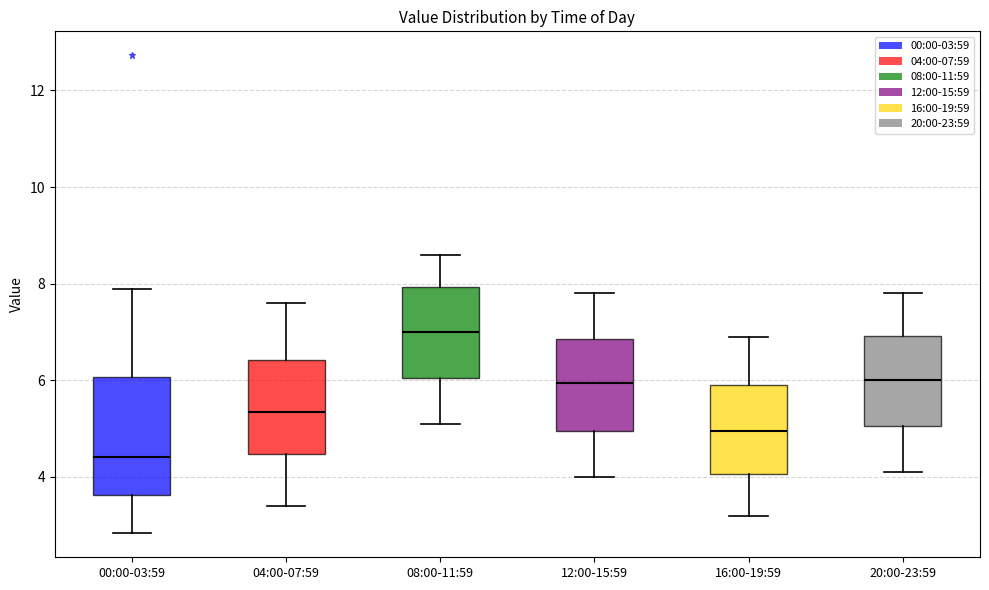

Reading left to right, read every box against the y-axis: the position of its median line, the range the box covers, and the ends of its whiskers. The values are not printed on the chart, so give them approximately, as read against the axis.

00:00-03:59: median 4.4, box 3.6 to 6.0, whiskers 2.8 to 8.0
04:00-07:59: median 5.4, box 4.4 to 6.4, whiskers 3.4 to 7.6
08:00-11:59: median 7.0, box 6.0 to 8.0, whiskers 5.2 to 8.6
12:00-15:59: median 6.0, box 5.0 to 6.8, whiskers 4.0 to 7.8
16:00-19:59: median 5.0, box 4.0 to 6.0, whiskers 3.2 to 7.0
20:00-23:59: median 6.0, box 5.0 to 7.0, whiskers 4.2 to 7.8